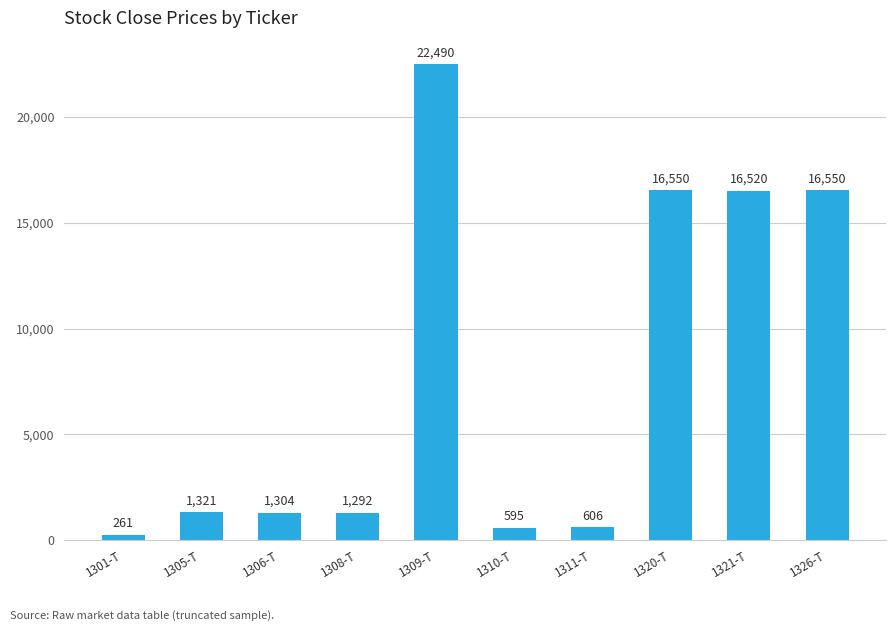

Is it true that the value at 1305-T is 2100?

False